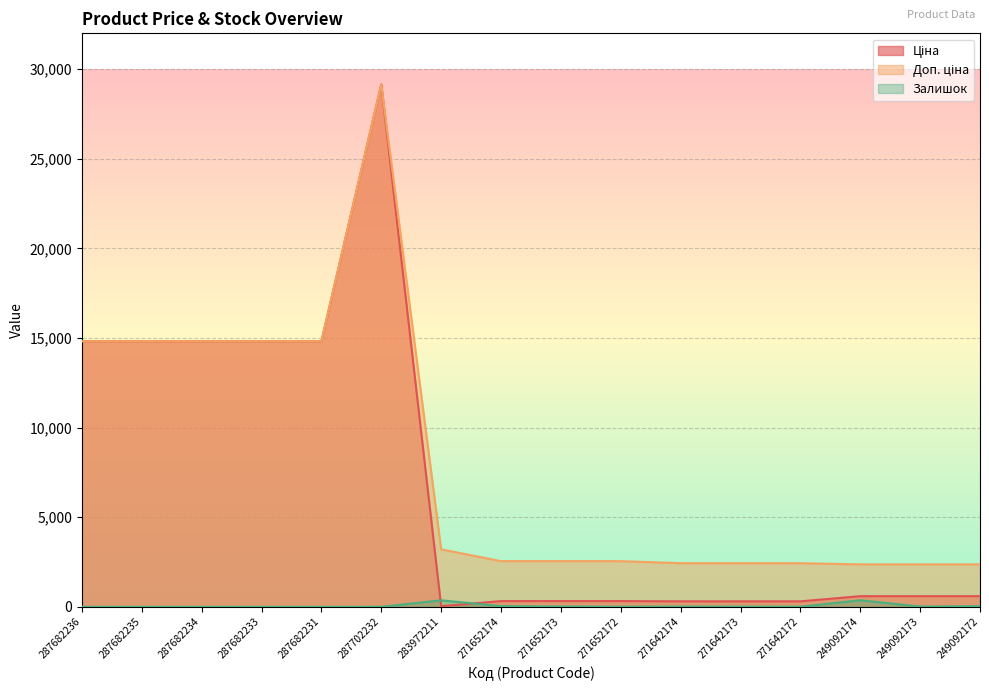

Reading right to left, extract all data points from this chart.

Ціна: 249092172=591.6	249092173=591.6	249092174=591.6	271642172=304.1	271642173=304.1	271642174=304.1	271652172=318.3	271652173=318.3	271652174=318.3	283972211=32.0	287702232=29152.3	287682231=14817.6	287682233=14817.6	287682234=14817.6	287682235=14817.6	287682236=14817.6
Доп. ціна: 249092172=2366.5	249092173=2366.5	249092174=2366.5	271642172=2432.8	271642173=2432.8	271642174=2432.8	271652172=2546.4	271652173=2546.4	271652174=2546.4	283972211=3205.0	287702232=29152.3	287682231=14817.6	287682233=14817.6	287682234=14817.6	287682235=14817.6	287682236=14817.6
Залишок: 249092172=33.0	249092173=14.0	249092174=365.0	271642172=5.0	271642173=10.0	271642174=14.0	271652172=5.0	271652173=15.0	271652174=38.0	283972211=360.0	287702232=0.0	287682231=0.0	287682233=0.0	287682234=0.0	287682235=0.0	287682236=0.0